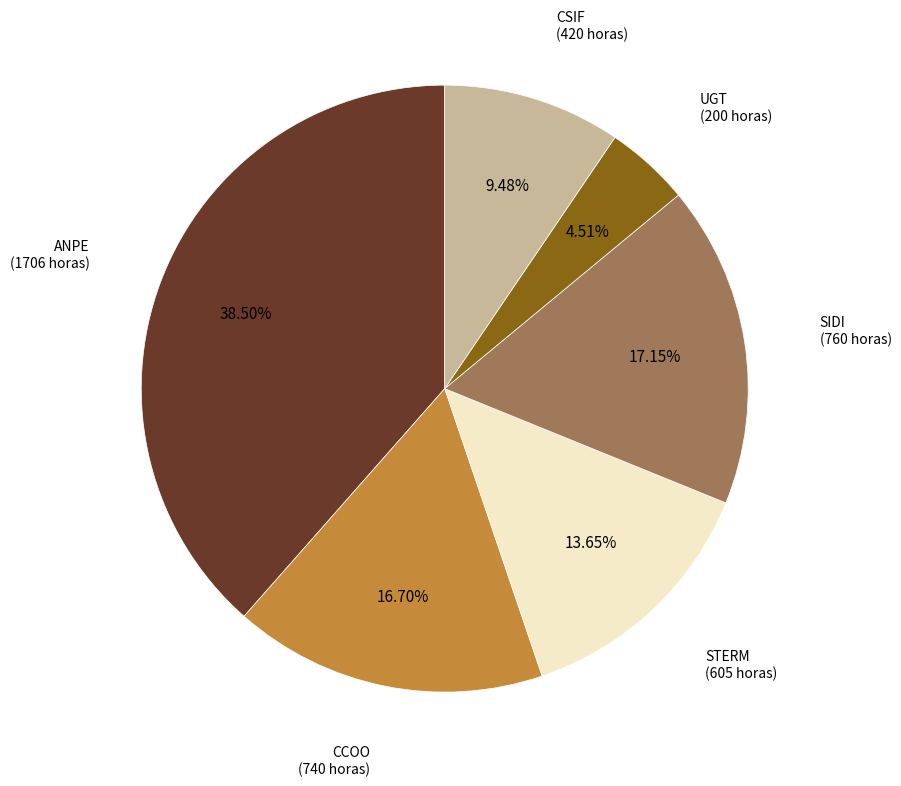

Is there any slice that represents more than half of the pie?

No